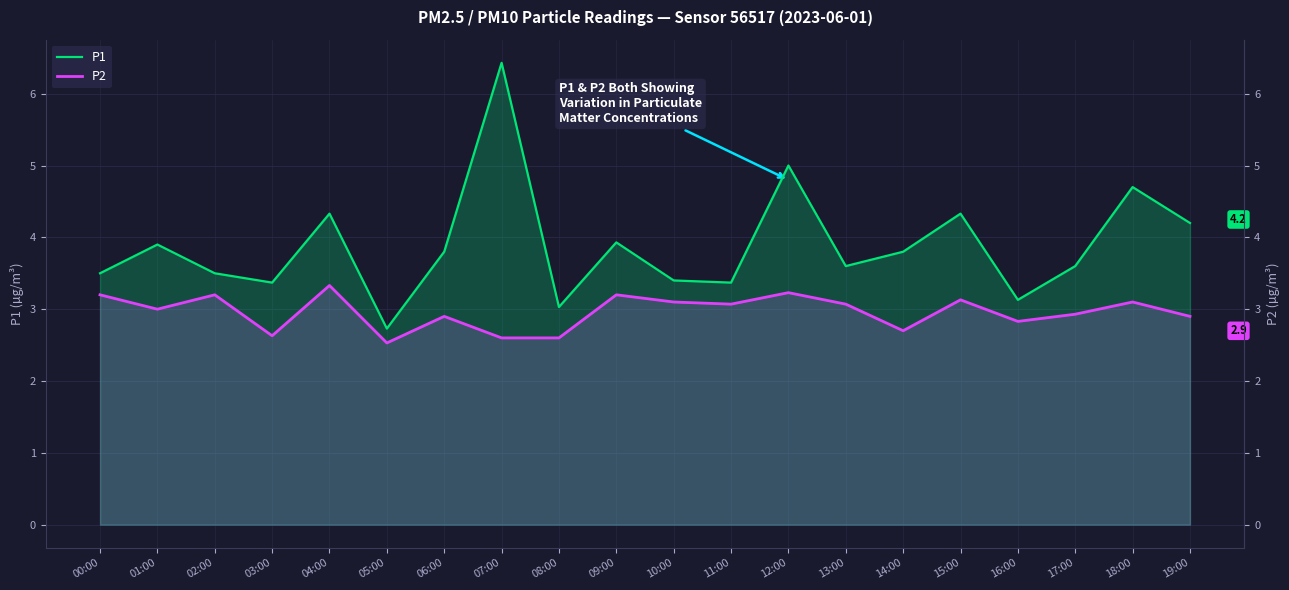

What is the label of the 10th point from the left?

09:00